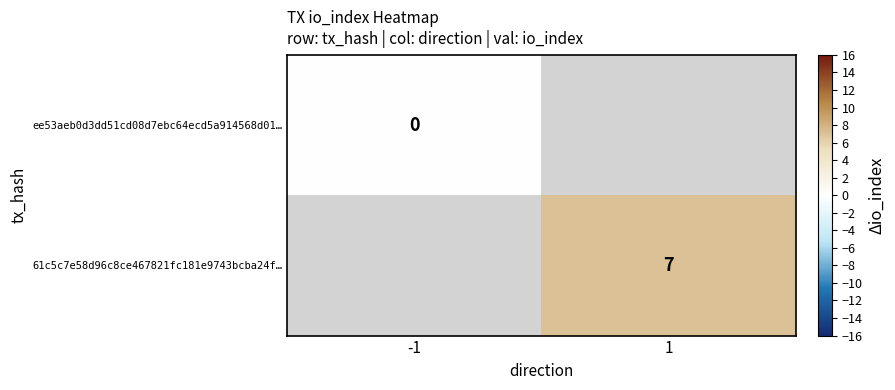

True or false: 61c5c7e58d96c8ce467821fc181e9743bcba24f… has a value of 4 at 1.

False